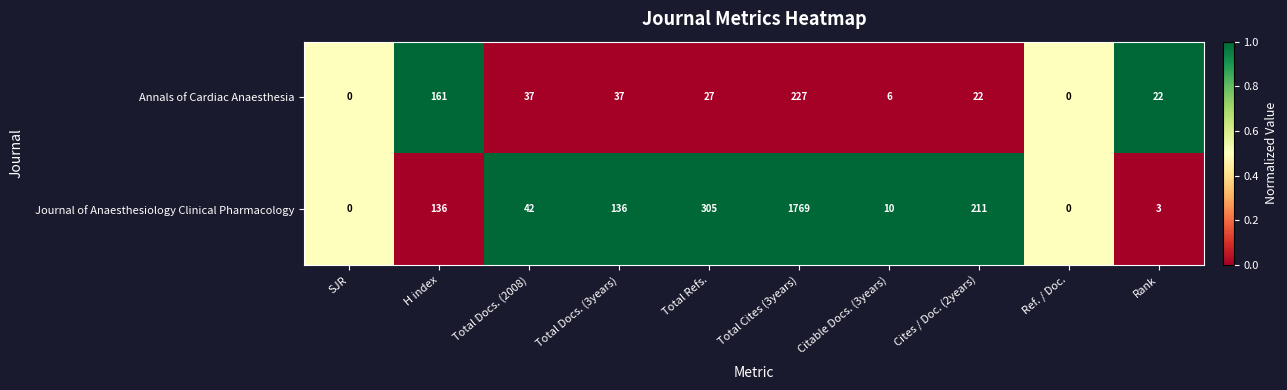

Is the value of Annals of Cardiac Anaesthesia at Total Docs. (3years) greater than the value of Journal of Anaesthesiology Clinical Pharmacology at Total Docs. (2008)?

No